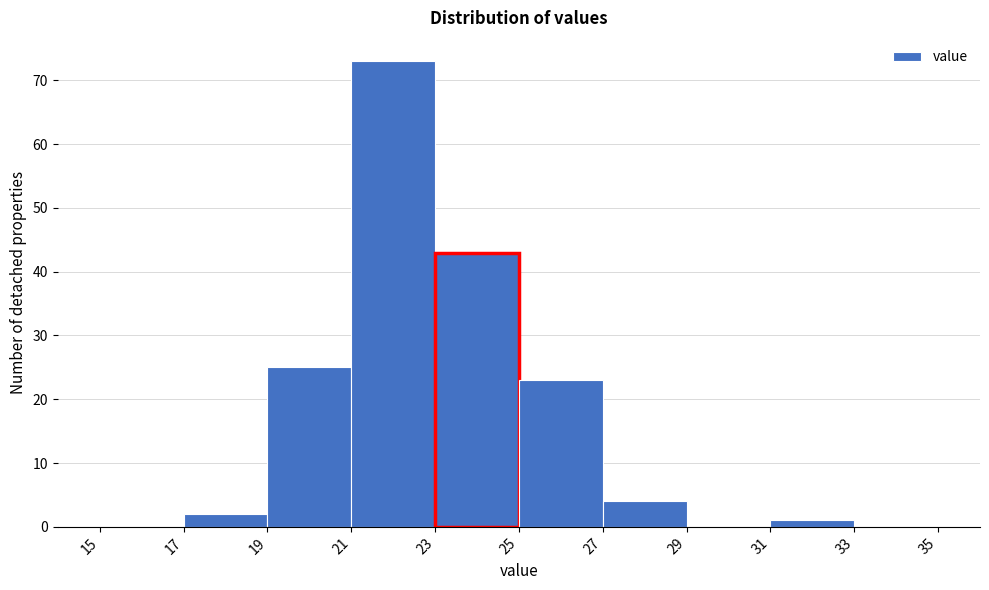

Which range on the x-axis has the tallest bar?

21 to 23